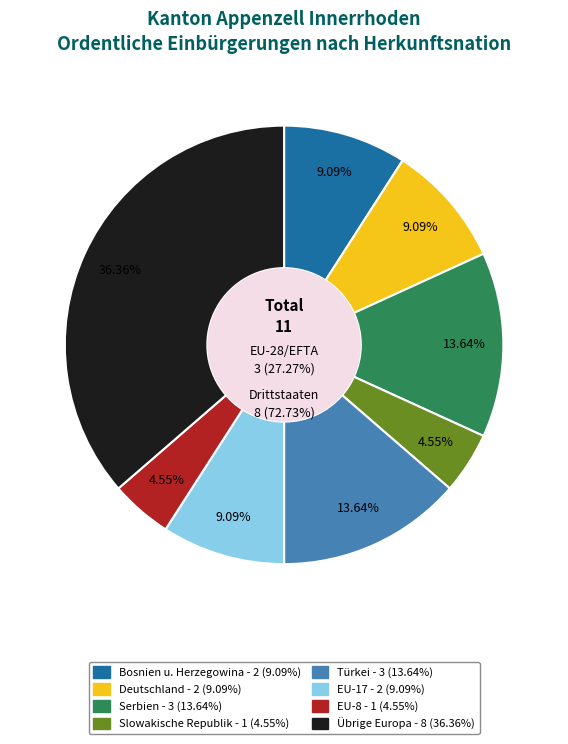

Do EU-8 and Türkei together represent more than half of the pie?

No